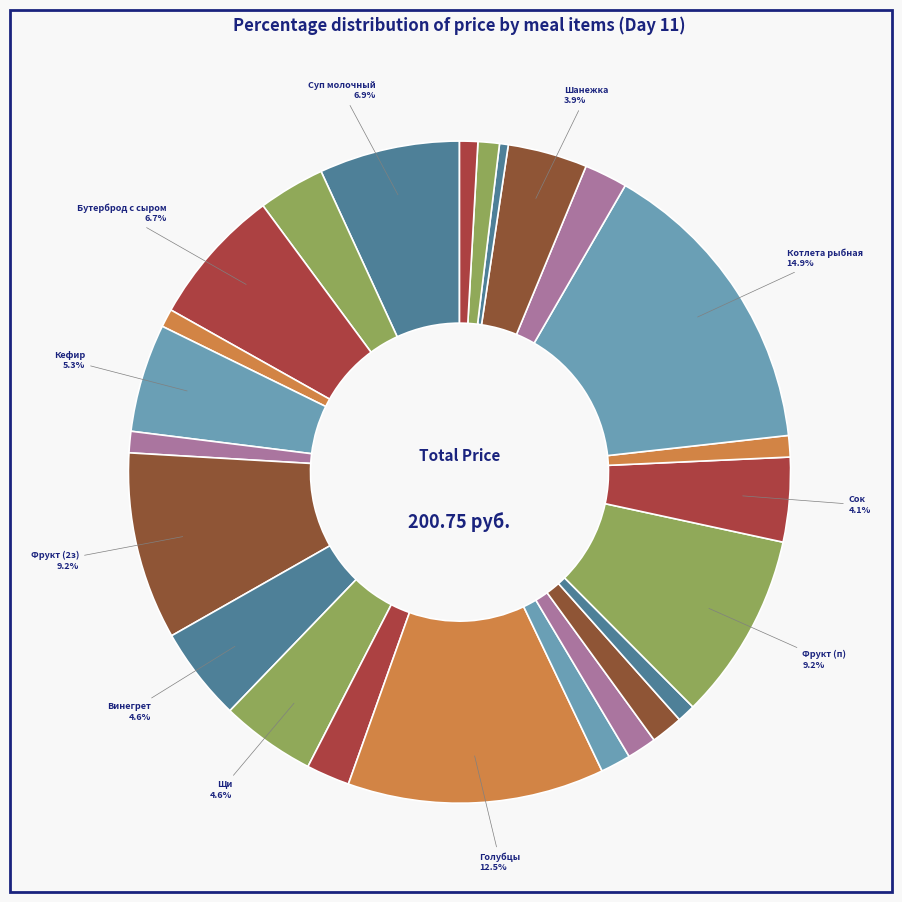

Count the number of slices in the pie.

24